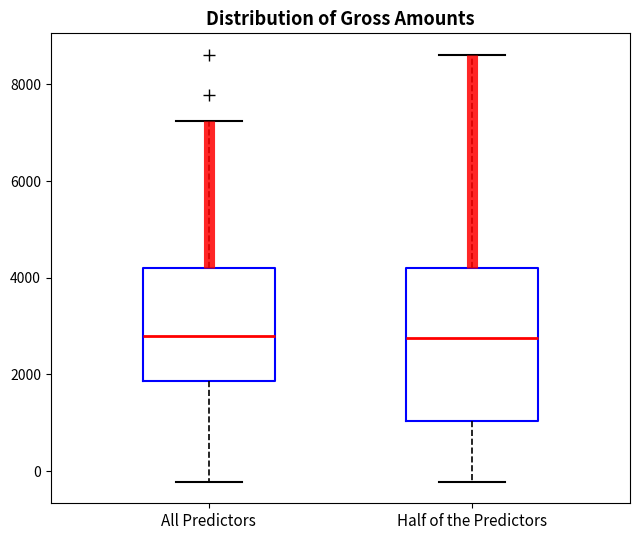

Where is the lower edge of the box for Half of the Predictors on the y-axis? The values are not printed on the chart, so give them approximately, as read against the axis.

1000